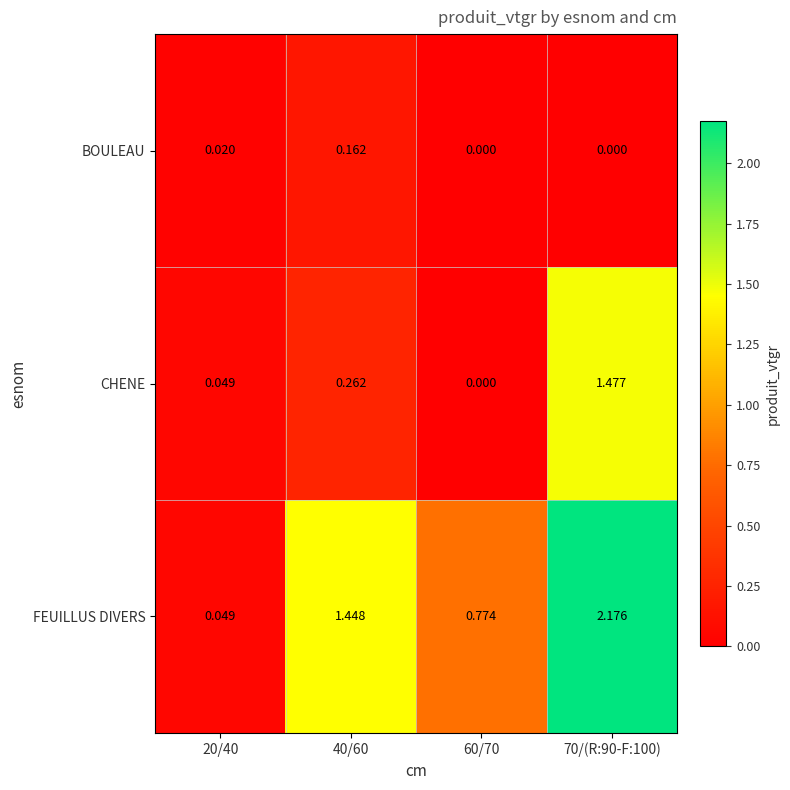

Rank the series by their average value, from highest to lowest.

FEUILLUS DIVERS, CHENE, BOULEAU